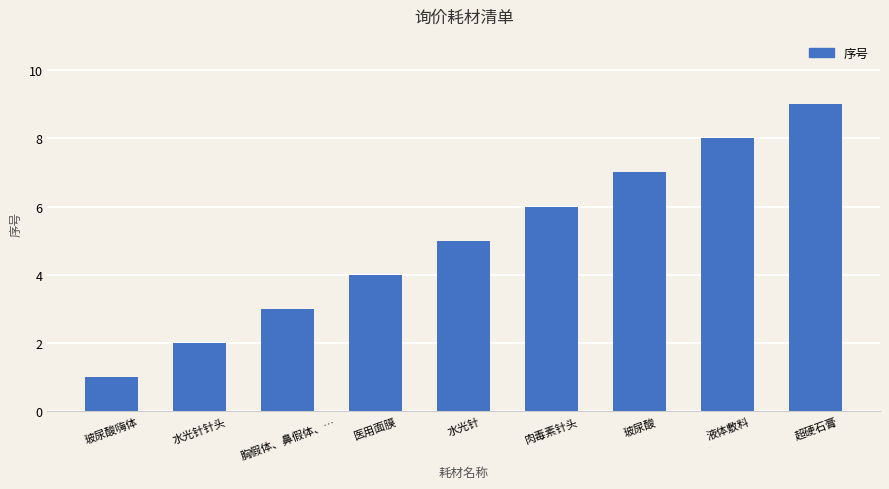

What is the value of the 7th bar from the left?

7